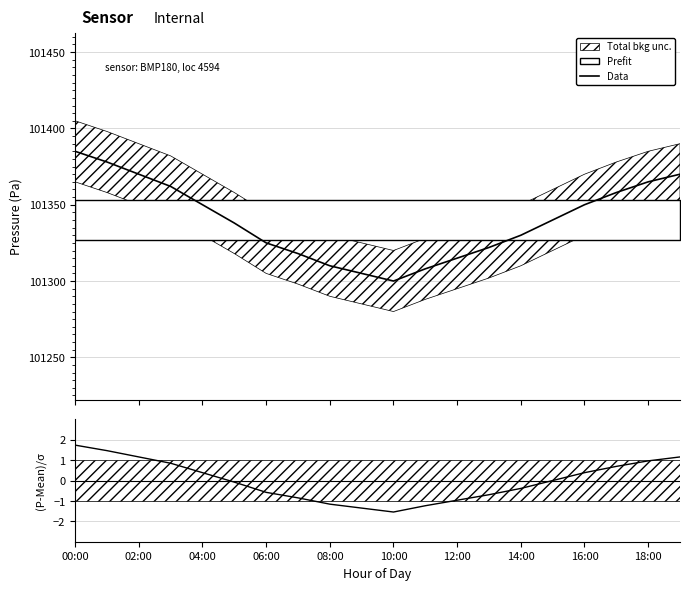

What position from the right is 13?

7